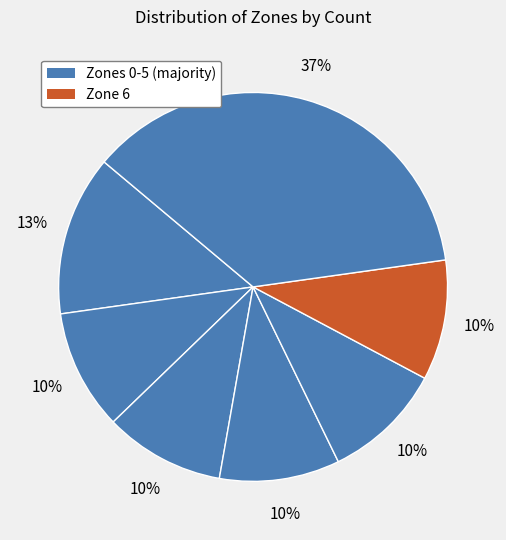

Count the number of slices in the pie.

7